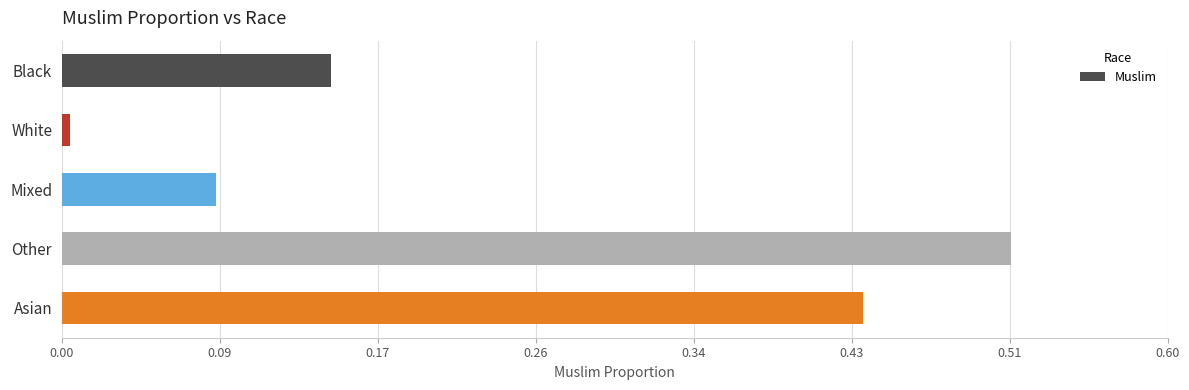

Which category has the lowest value across all series?

White